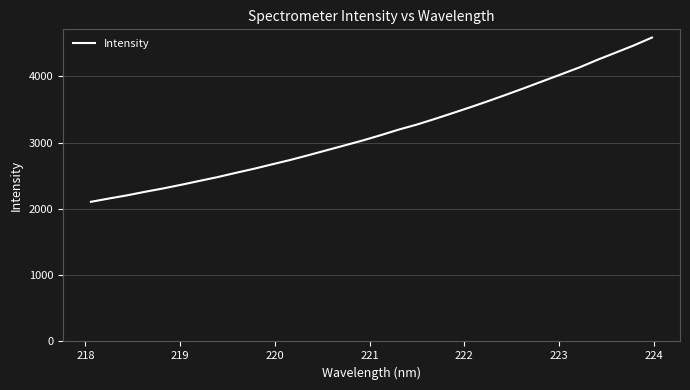

How many lines are shown in the chart?

1